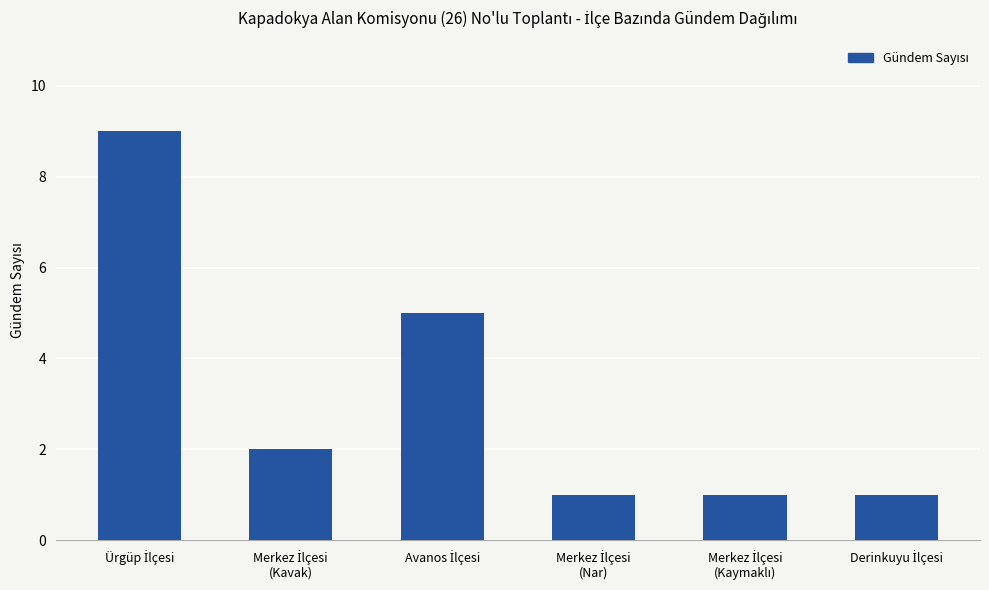

How many data points does each series have?

6